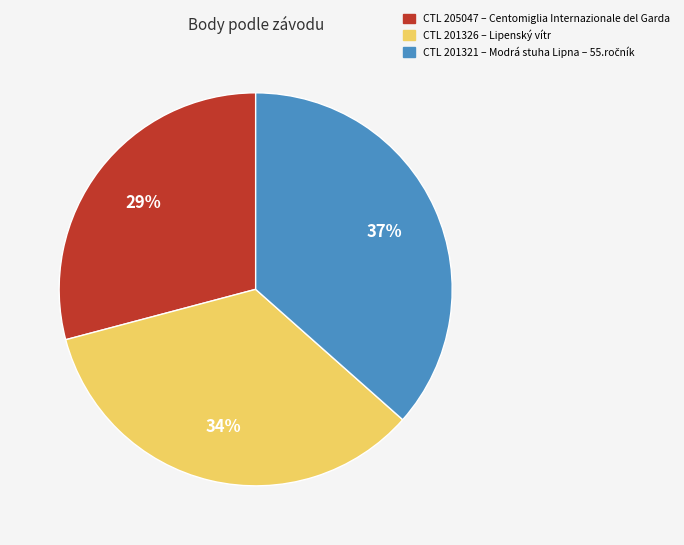

To the nearest percent, what is the average slice percentage?

33%